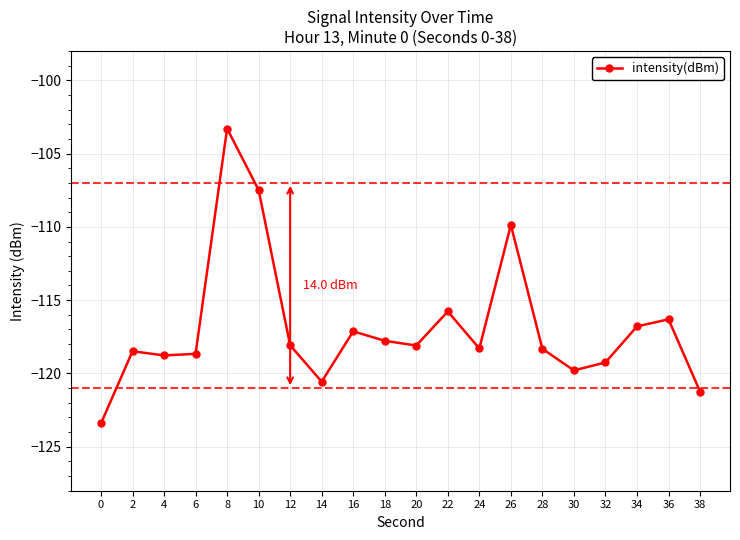

At which label is the value closest to -113?

22